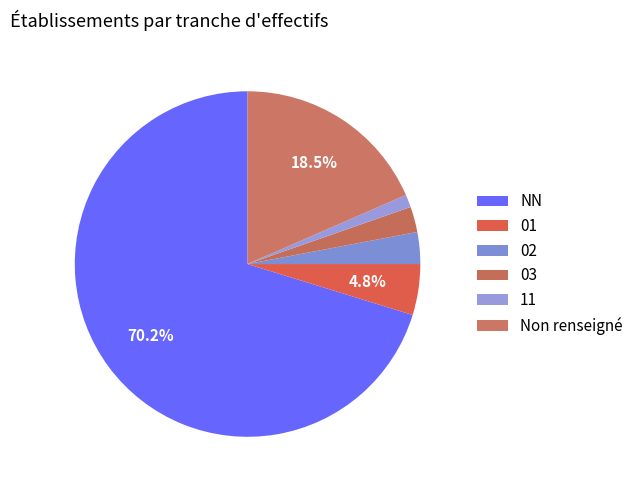

True or false: NN accounts for 61% of the total.

False